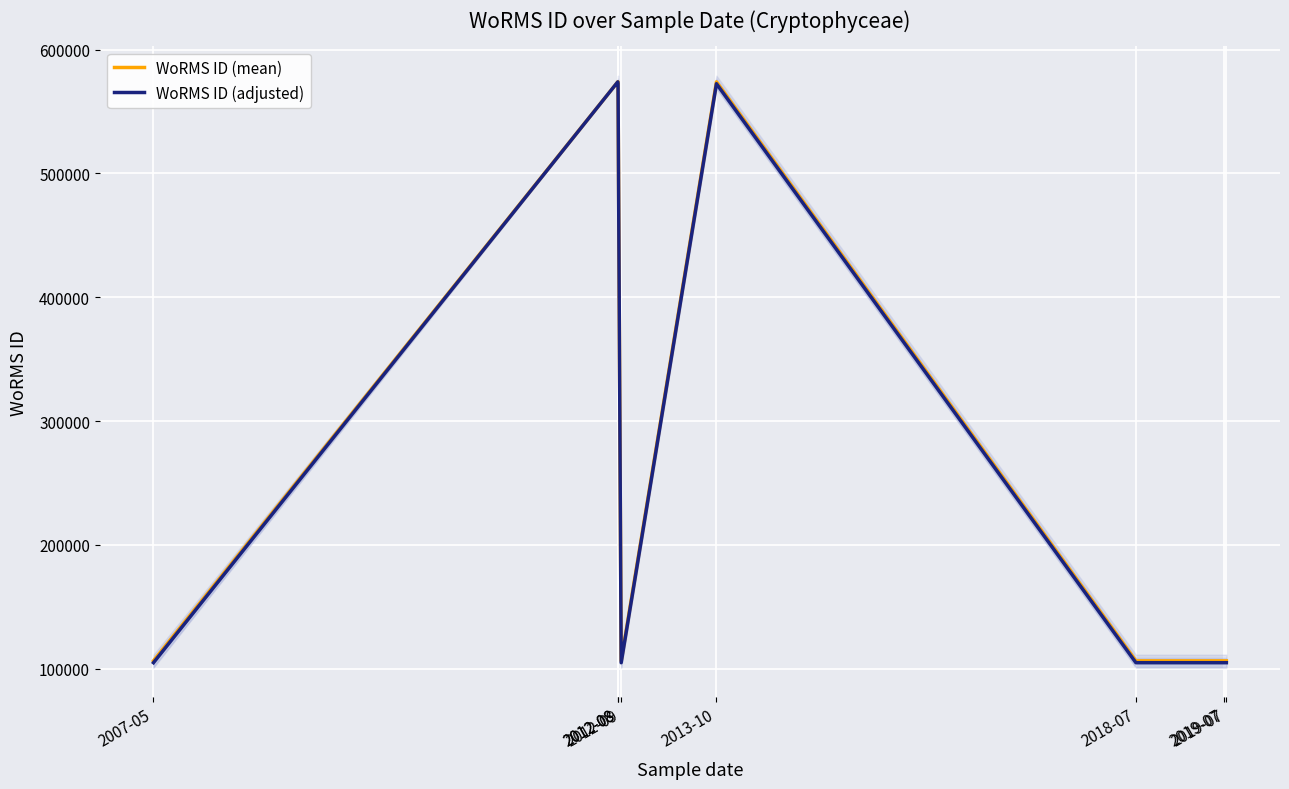

Where is the first local minimum for WoRMS ID (adjusted)?

2012-09